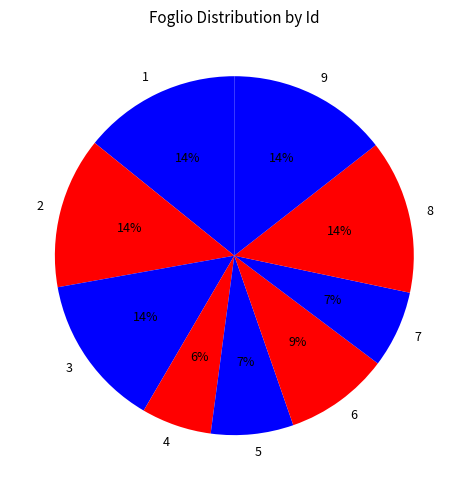

To the nearest percent, what is the difference between the largest and smallest slice percentages?

8%